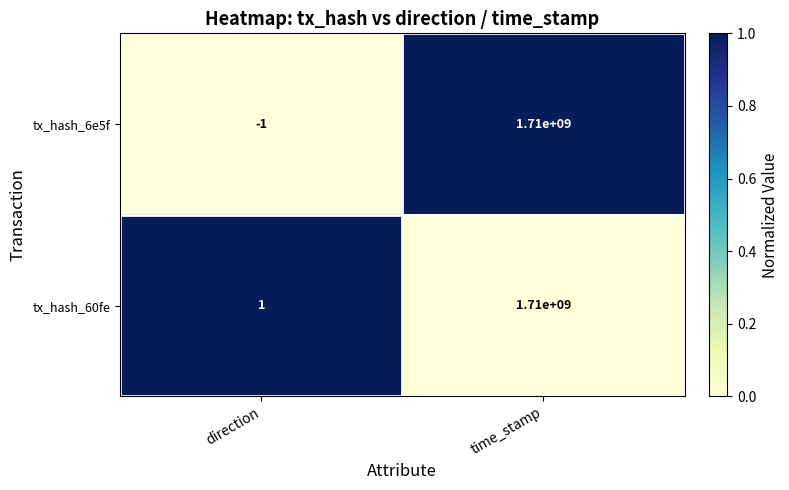

Which series has the widest spread of values?

tx_hash_6e5f